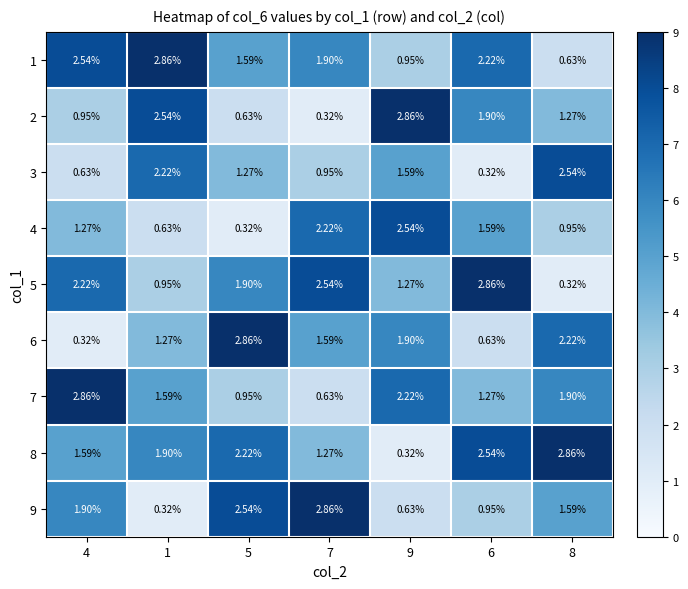

Is the value of 6 at 4 greater than the value of 5 at 1?

No